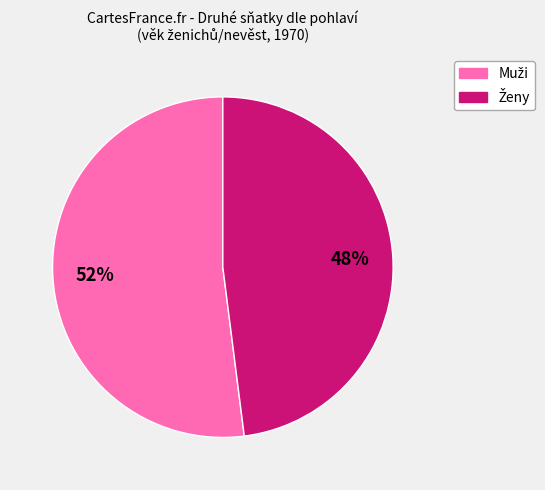

To the nearest percent, what is the difference between the largest and smallest slice percentages?

4%